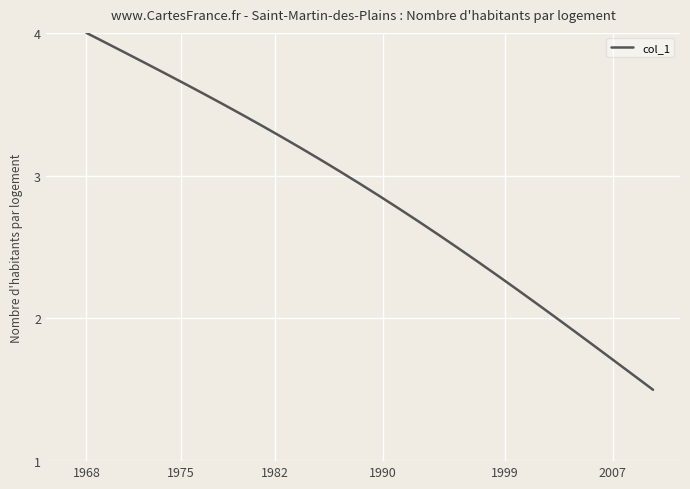

How many distinct data groups are displayed?

1